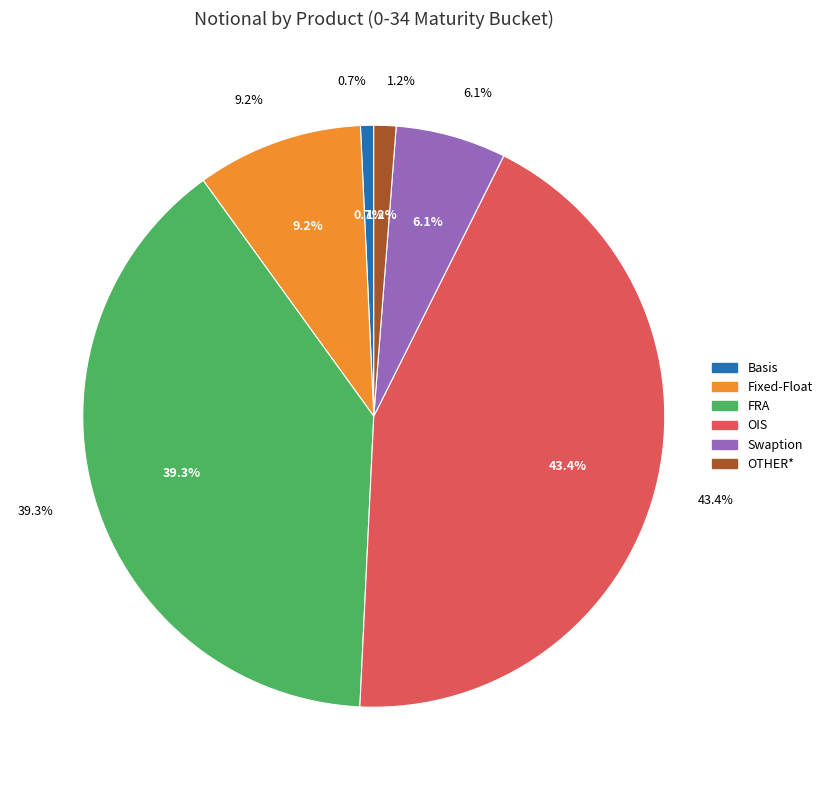

What is the change in value from OIS to Swaption?

-6729583